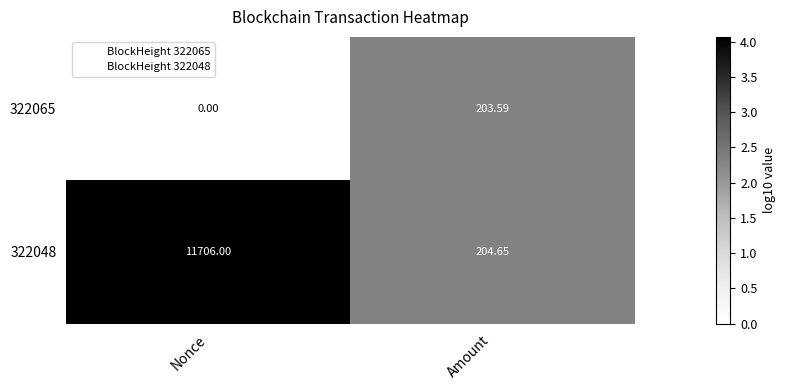

At which label is 322065 closest to 101?

Nonce